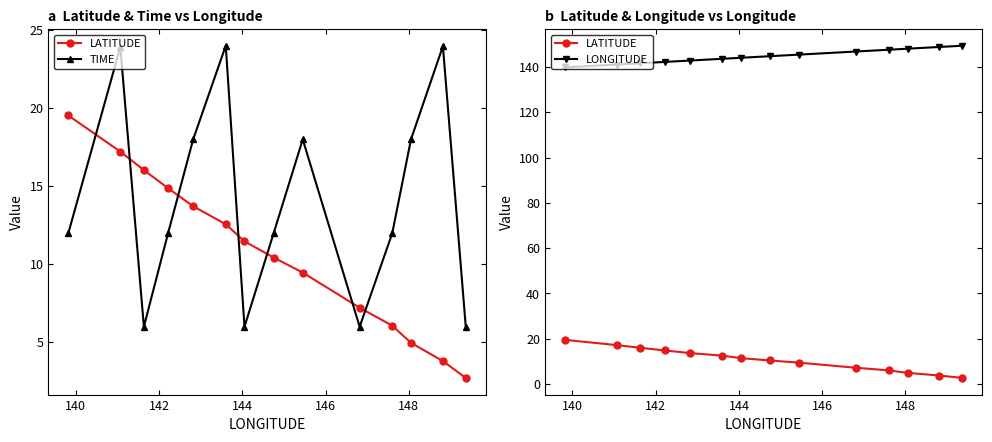

List the series in order of their peak value, lowest first.

LATITUDE, TIME, LONGITUDE